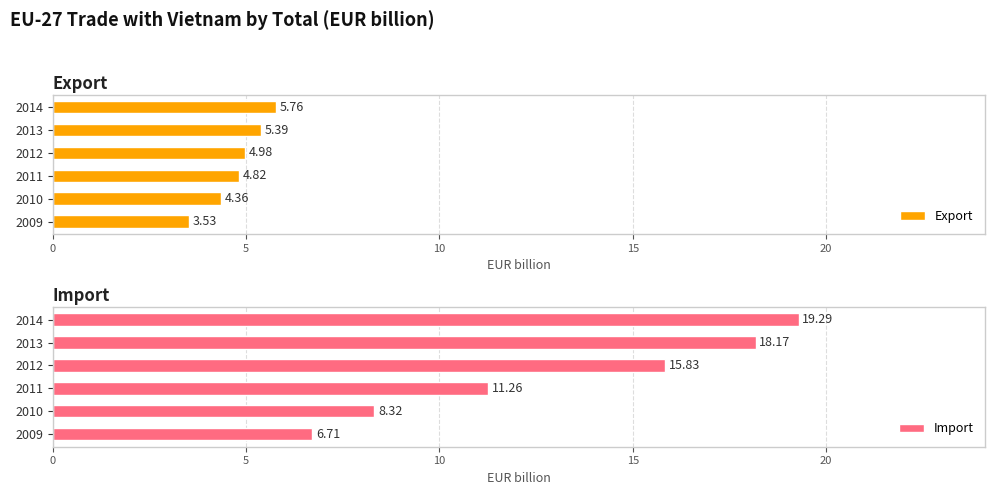

What is the average value of the Export series?

4.8